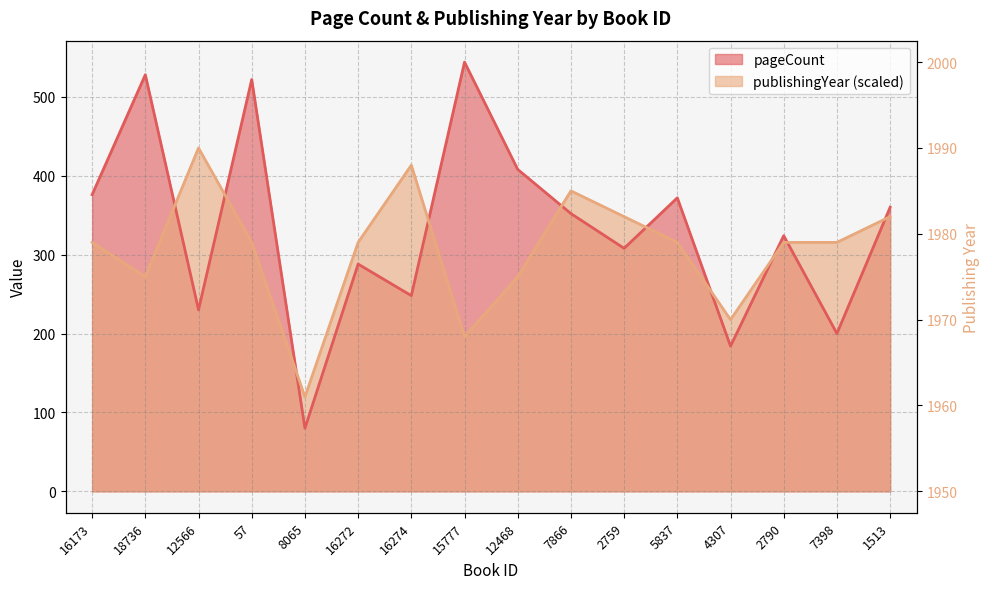

The pageCount series shows 80.0 at 8065. True or false?

True